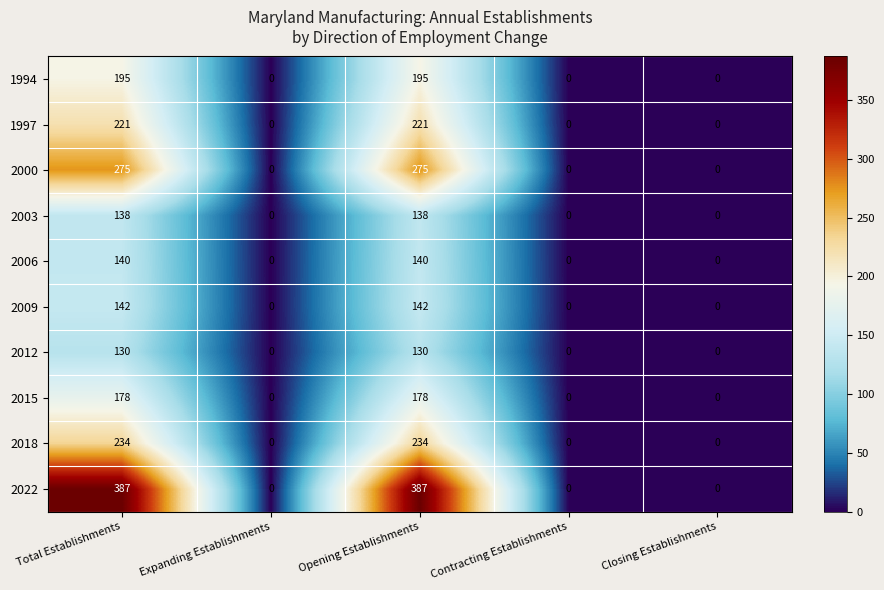

How many values in the 1994 series exceed 0?

2